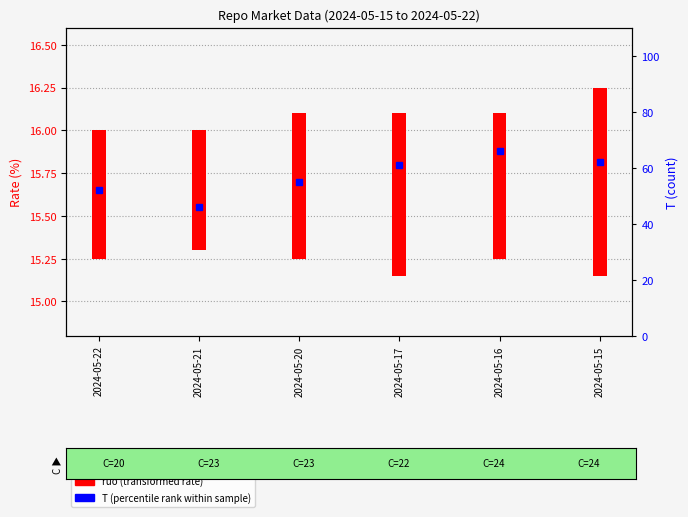

The ruo (transformed rate) series shows 4.8 at 2024-05-21. True or false?

False